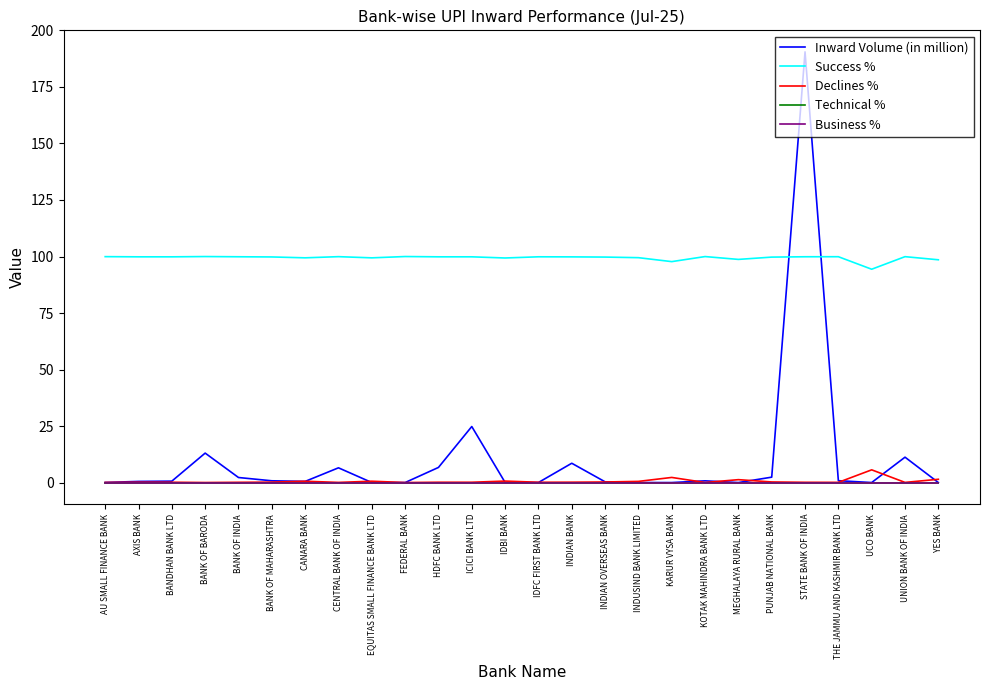

At which label does Success % first exceed 99?

AU SMALL FINANCE BANK